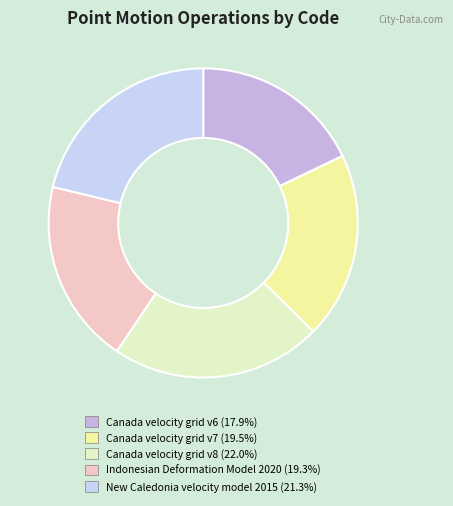

Is it true that Canada velocity grid v8 is 28% of the pie?

False